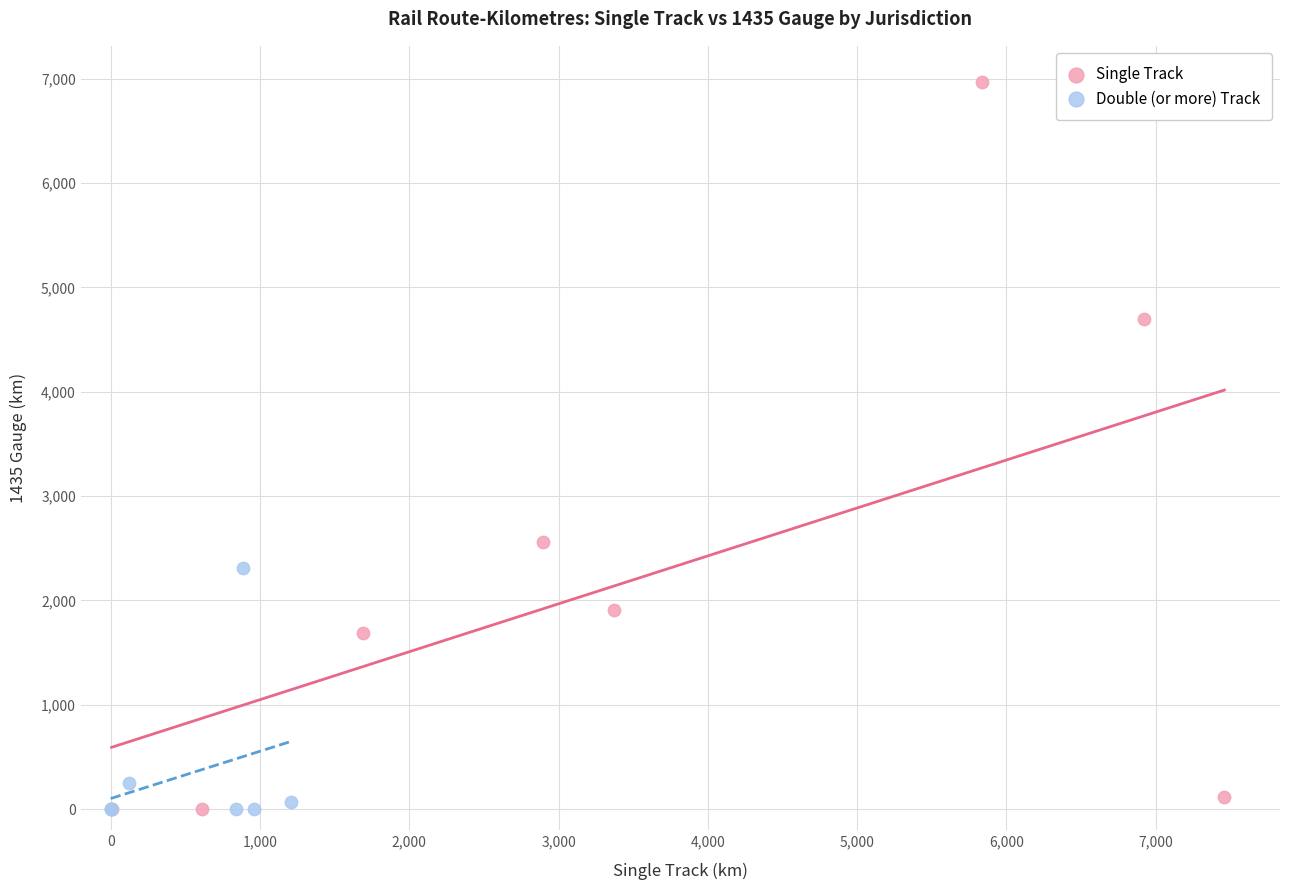

Which series has the largest Y range (max minus min)?

Single Track